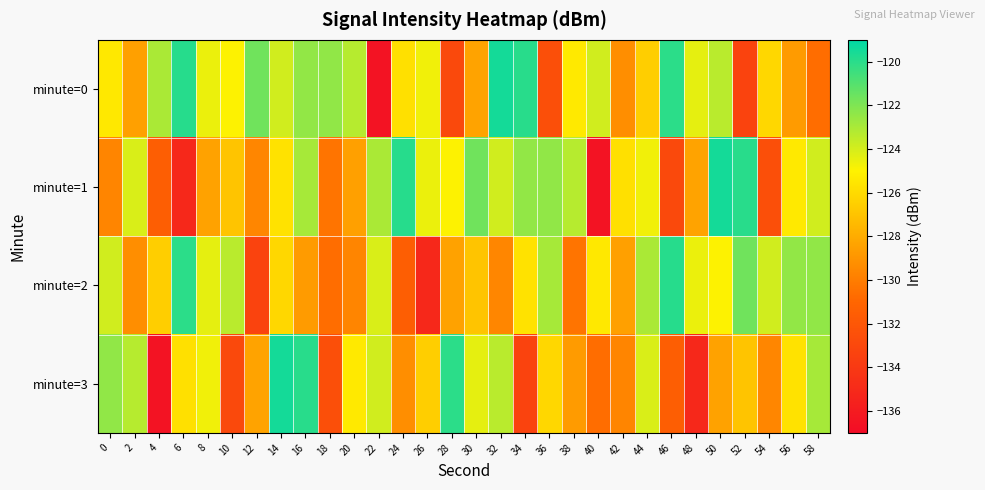

Which series changed the most between 54 and 56?

minute=1